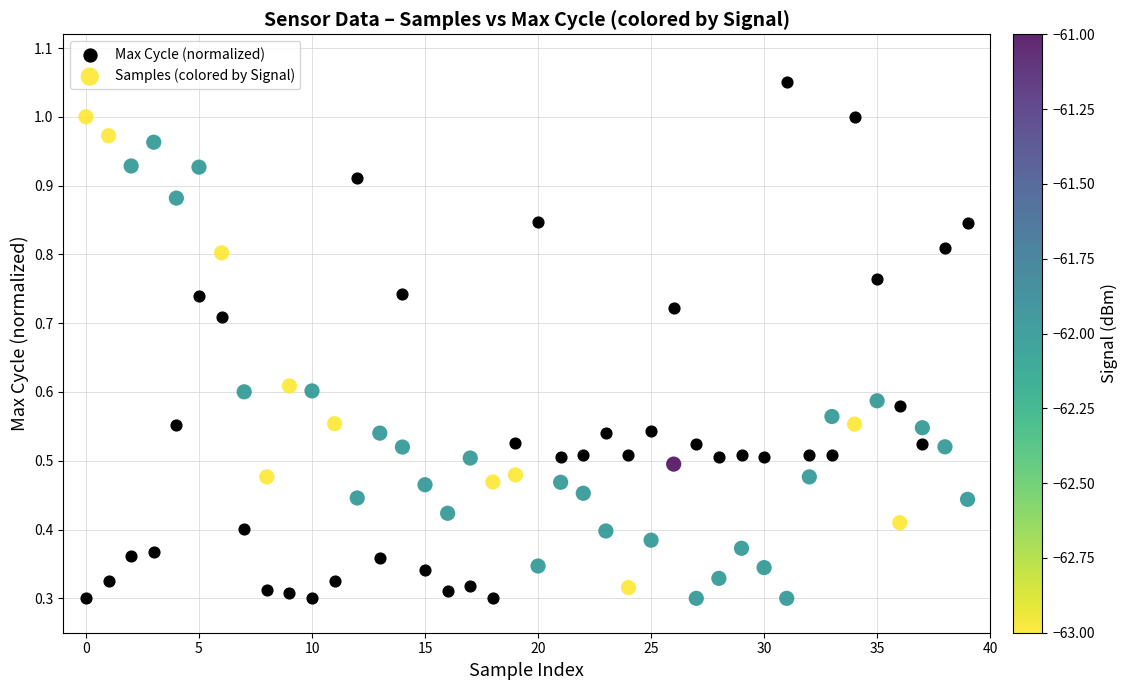

Which series reaches the maximum Y coordinate?

Max Cycle (normalized)